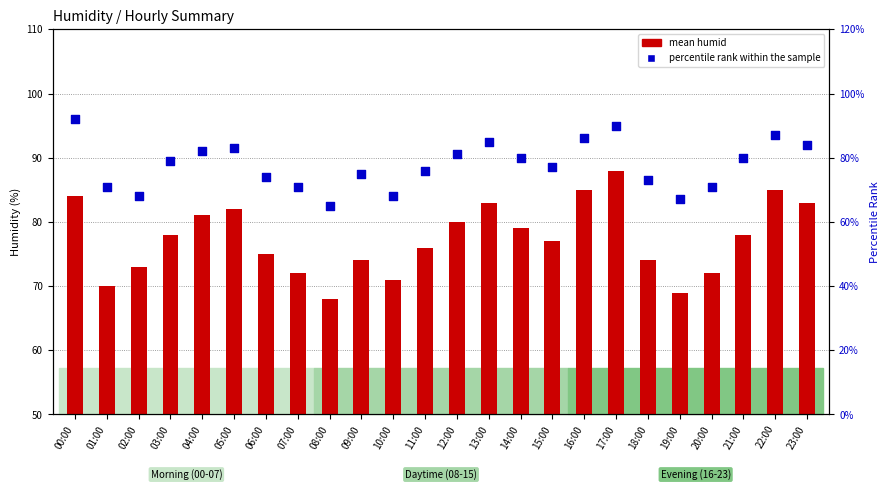

What is the total value across all series at 01:00?

141